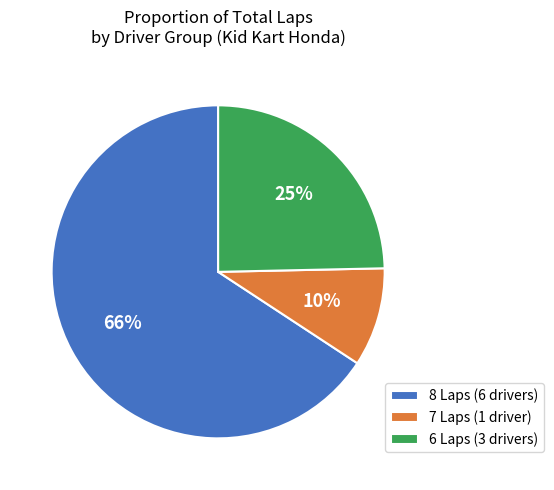

Which slice represents more than half of the pie?

8 Laps (6 drivers)